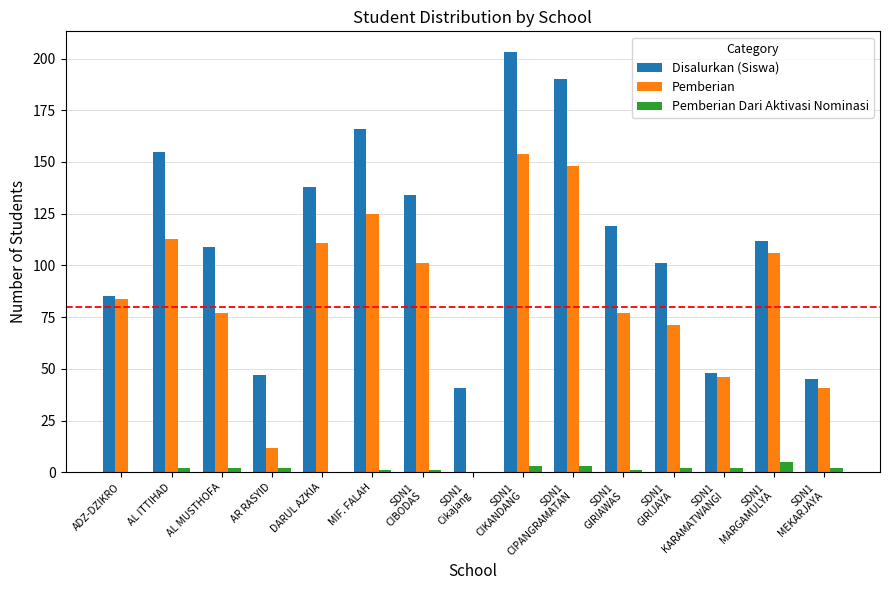

How many categories are shown in the chart?

15